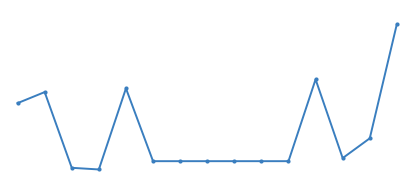

Is this an area chart (filled region under the line)?

No